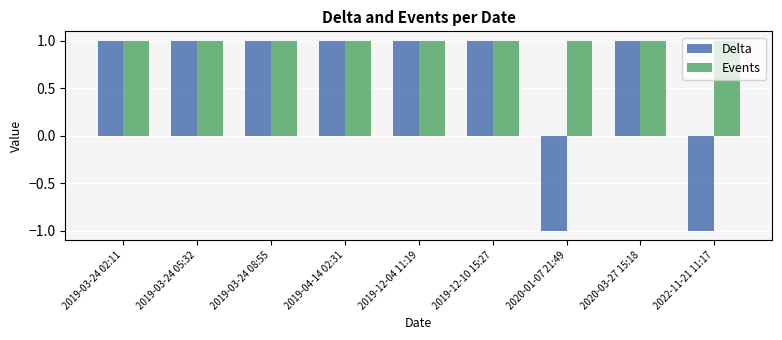

How many bars are there in each group?

2